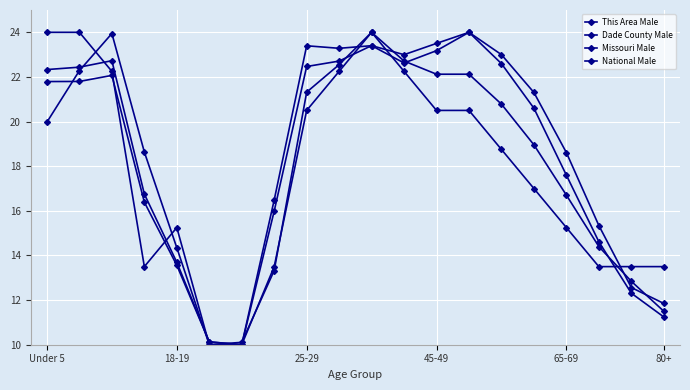

Which category has the highest value across all series?

Under 5